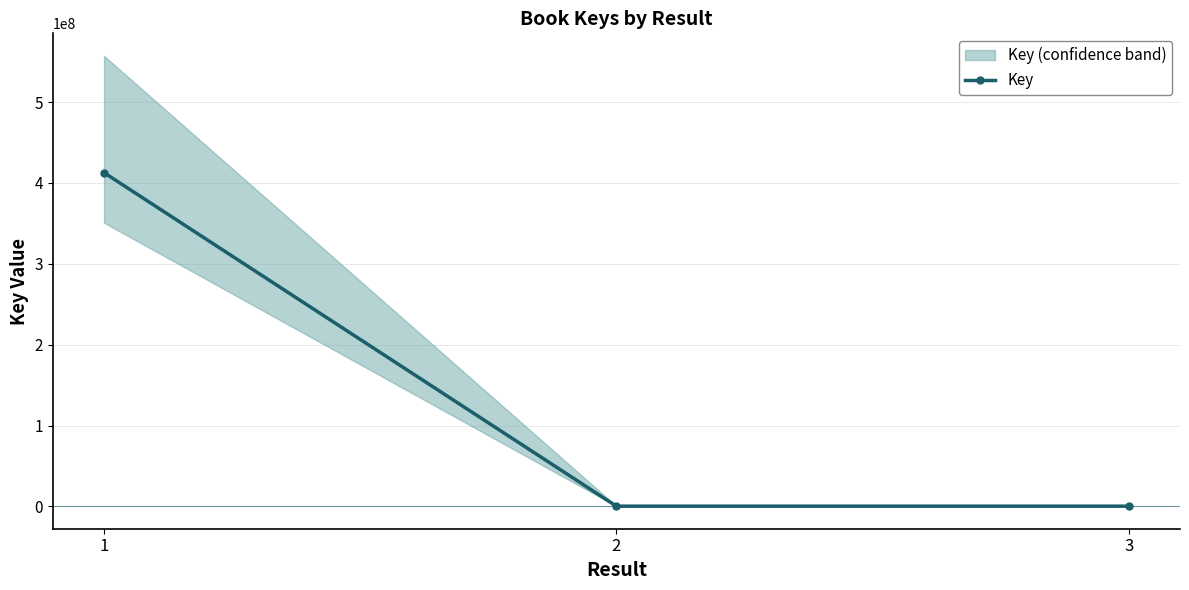

Reading left to right, what are all the values shown in this chart?

412649370	312749	328772